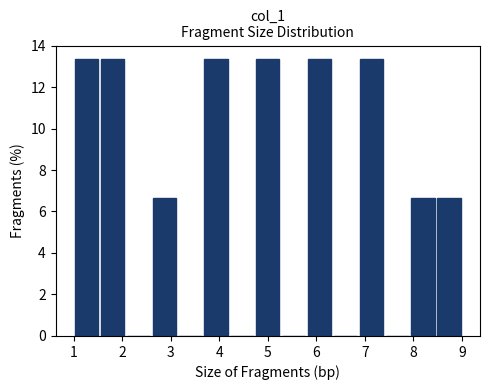

What is the height of the bar covering 4.7 to 5.3 on the x-axis? Neither the bar edges nor the heights are printed on the chart, so give them approximately, as read against the axes.

13.4